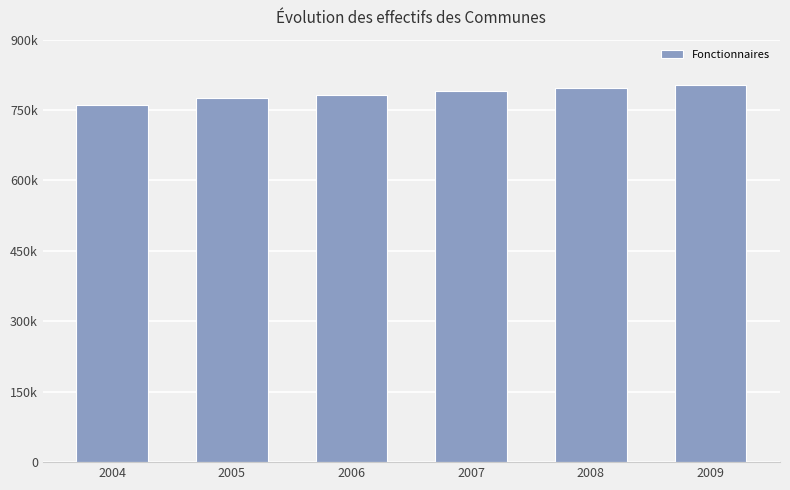

Are the bars grouped side by side (vs. stacked)?

No